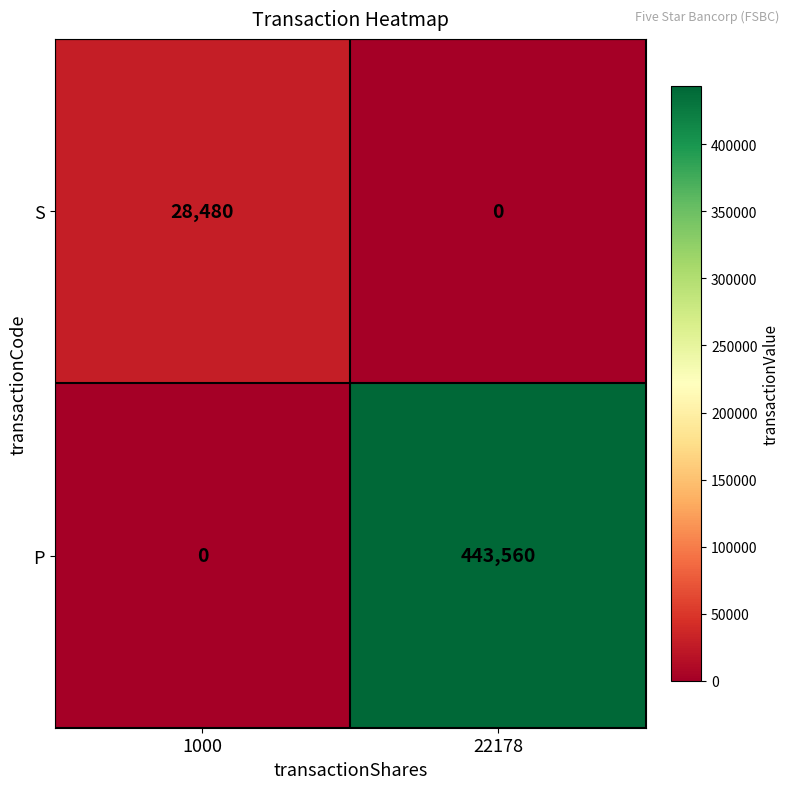

Is the value of S at 22178 greater than the value of P at 22178?

No